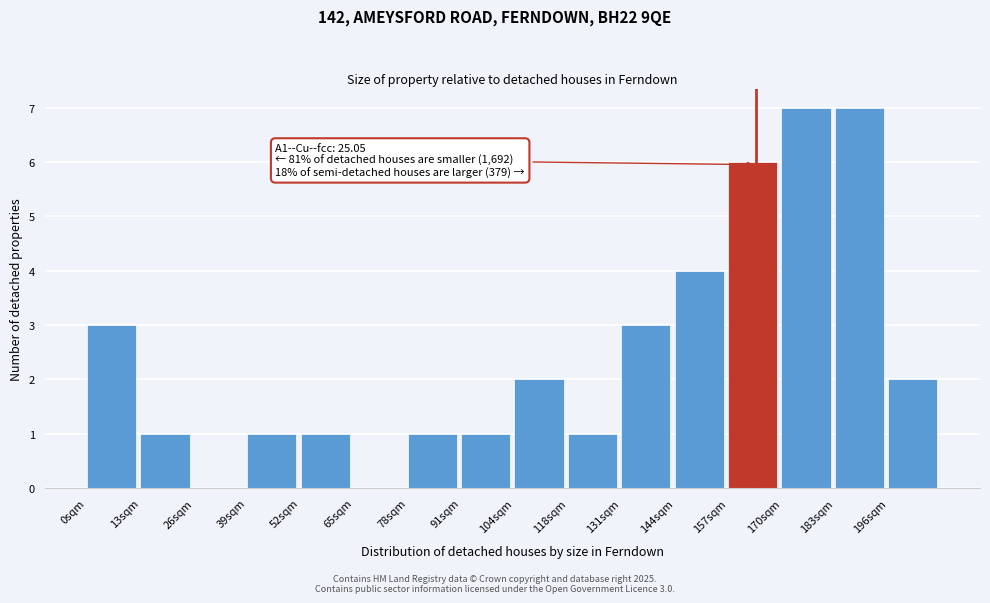

Reading left to right, list all the values displayed in this chart.

0sqm=3	13sqm=1	26sqm=0	39sqm=1	52sqm=1	65sqm=0	78sqm=1	91sqm=1	104sqm=2	118sqm=1	131sqm=3	144sqm=4	157sqm=6	170sqm=7	183sqm=7	196sqm=2